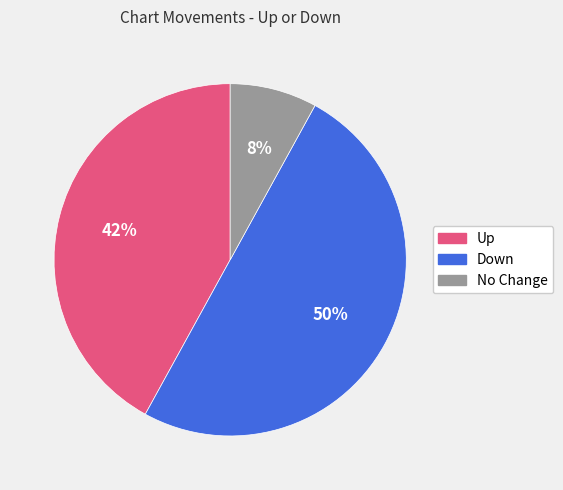

To the nearest percent, what is the difference between the largest and smallest slice percentages?

42%